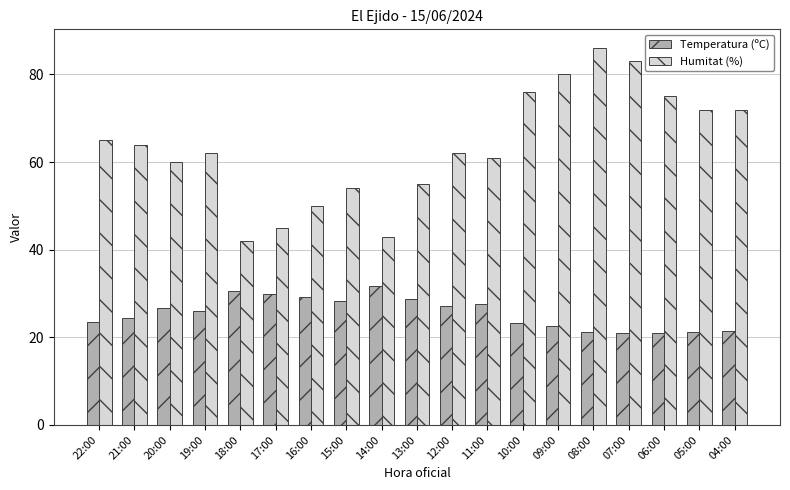

What value does the Temperatura (ºC) series have at 12:00?

27.2